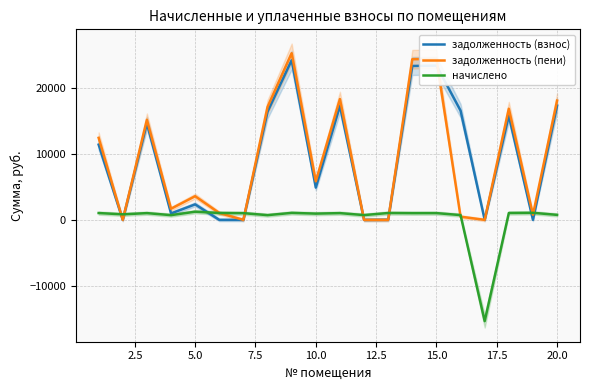

How many data points in начислено are above 1020?

7